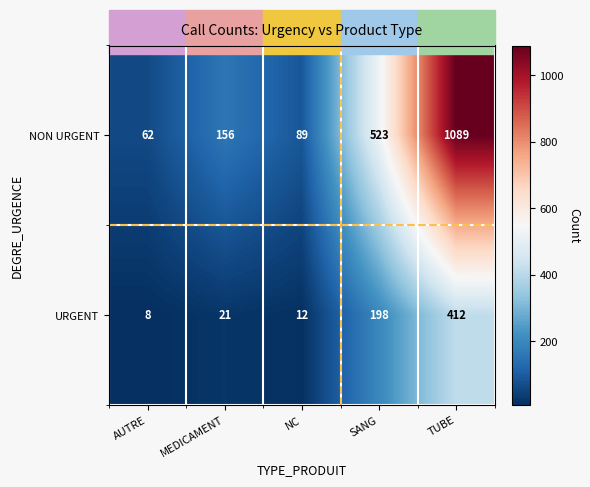

How many data points in NON URGENT are less than 156?

2